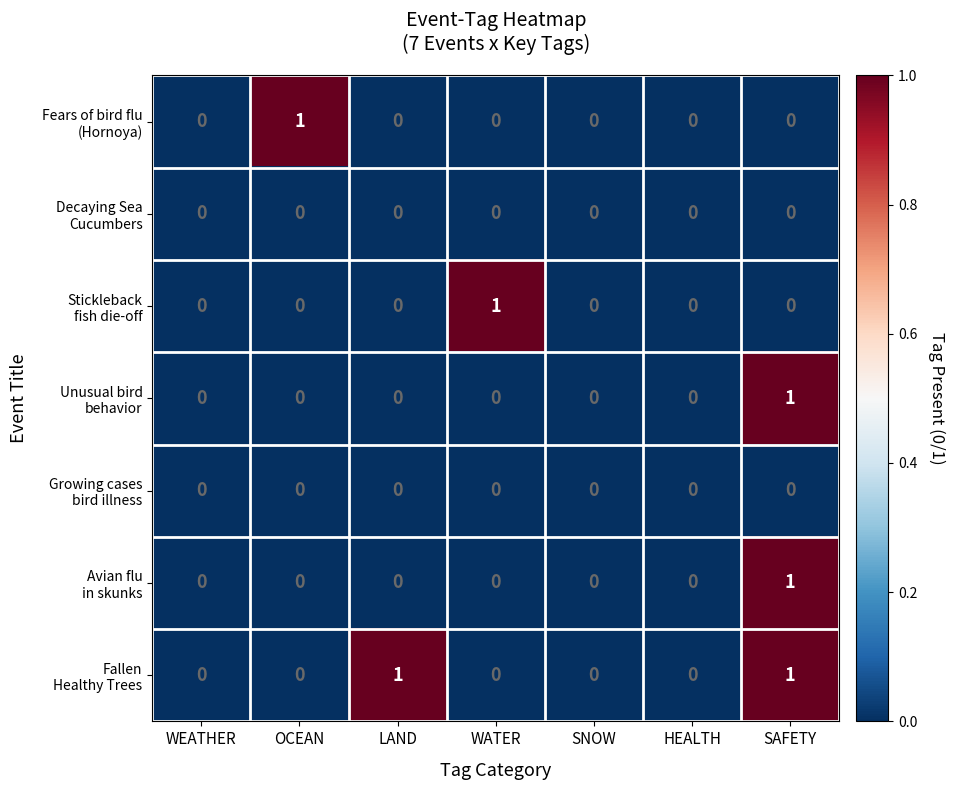

At which category is the sum across all series the highest?

SAFETY